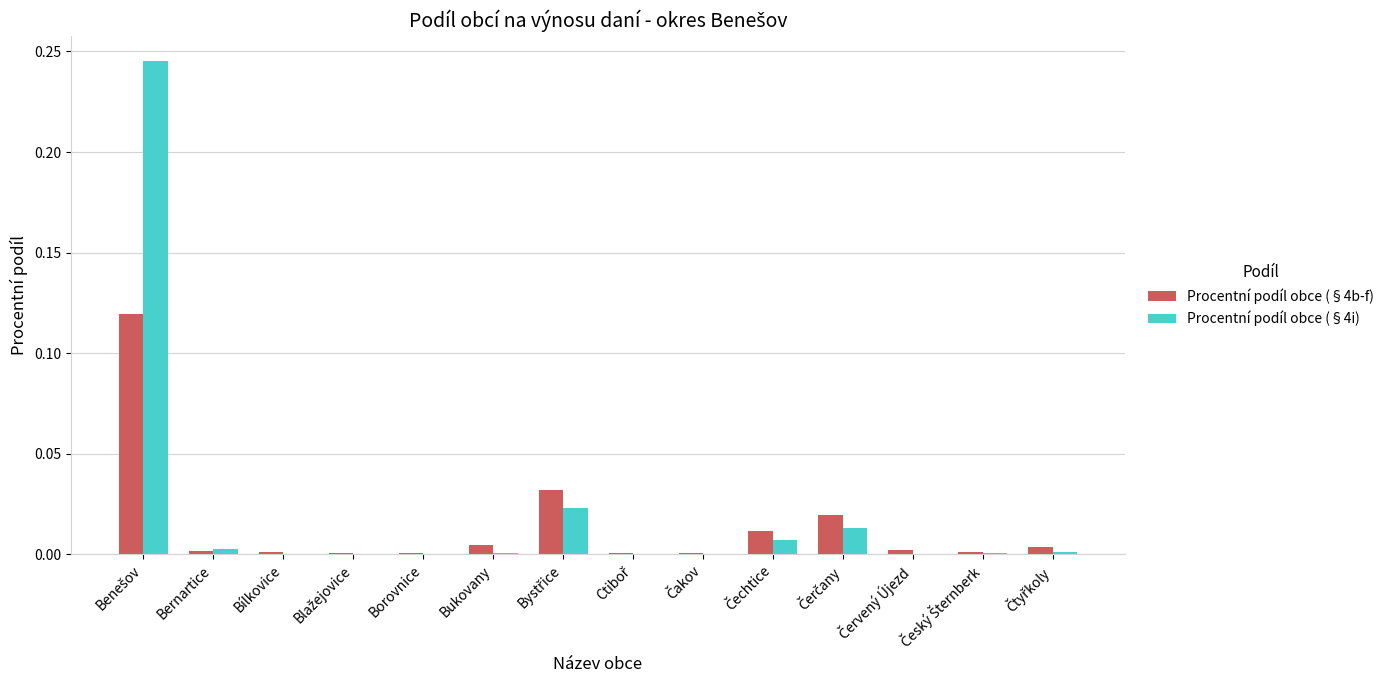

Reading right to left, list all the values displayed in this chart.

Procentní podíl obce (§4b-f): 0.0	0.0	0.0	0.0	0.0	0.0	0.0	0.0	0.0	0.0	0.0	0.0	0.0	0.1
Procentní podíl obce (§4i): 0.0	0.0	0.0	0.0	0.0	0.0	0.0	0.0	0.0	0.0	0.0	0.0	0.0	0.2